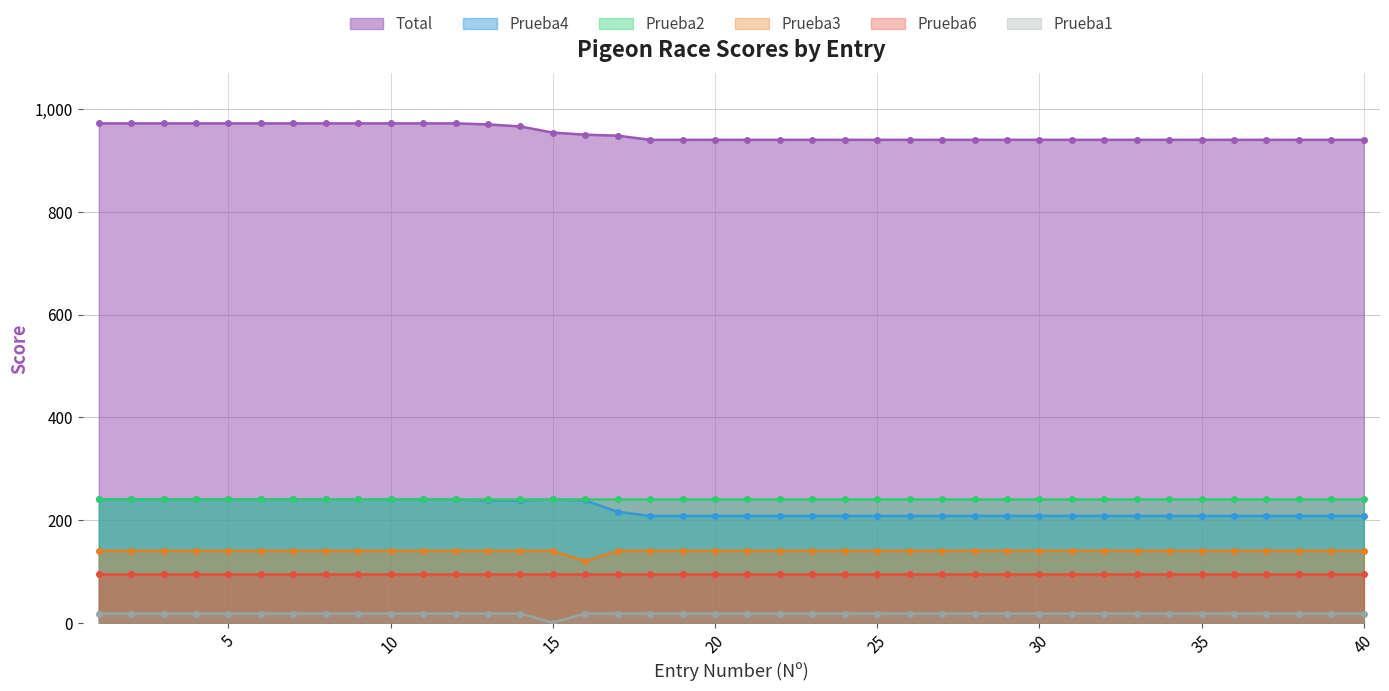

Is it true that Prueba3 equals 140 at 18?

True